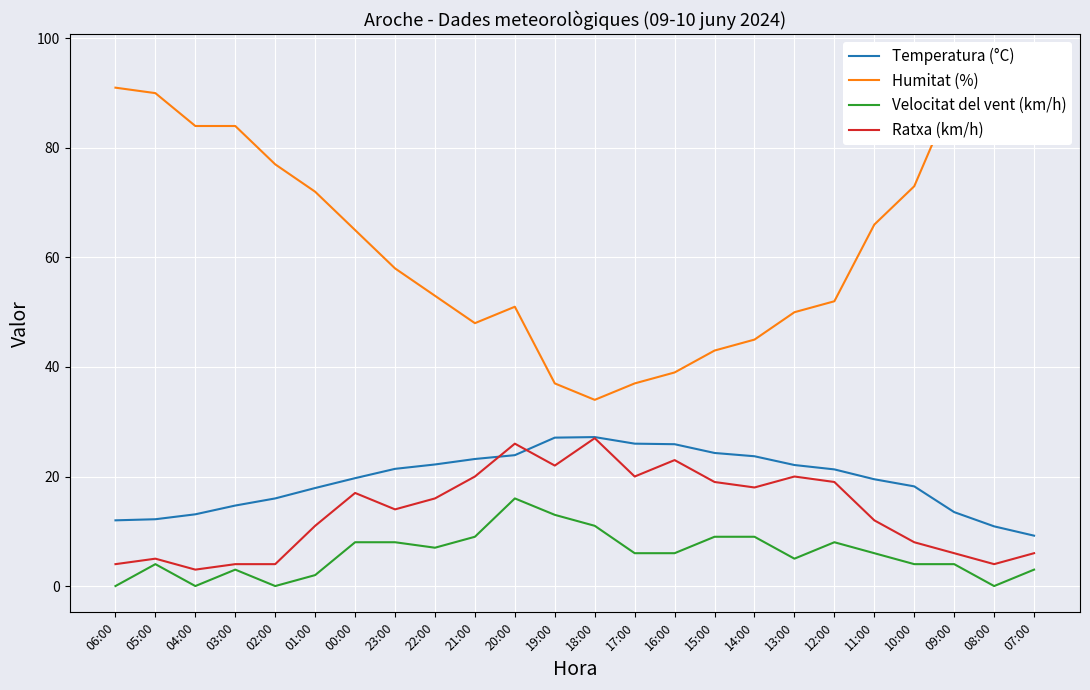

Which label corresponds to the smallest value in the chart?

06:00